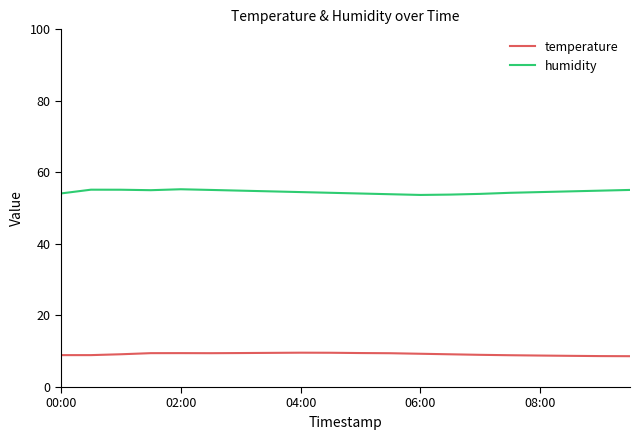

What are all the series names shown in the legend?

temperature, humidity